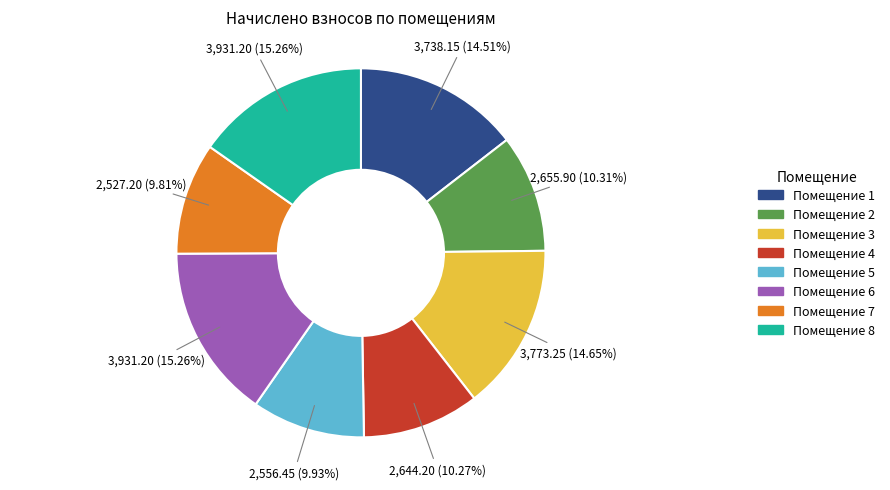

Approximately how many times larger is the value at Помещение 6 compared to Помещение 3?

1.0